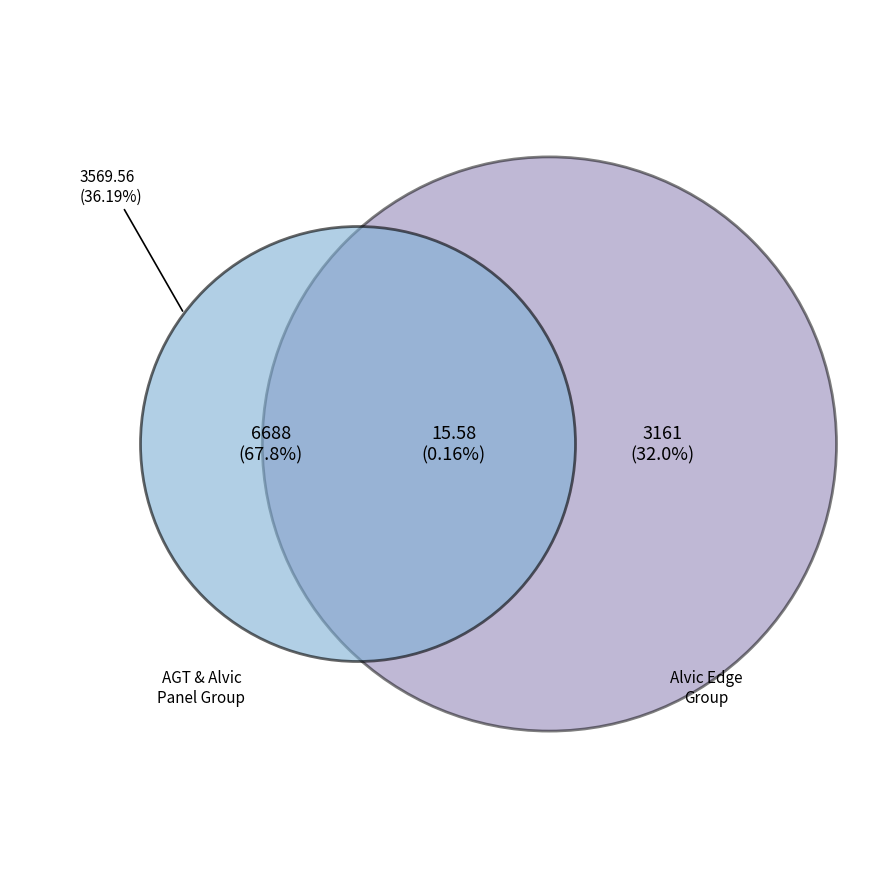

Does The edge of Alvic Oriental (232801839) account for over 50% of the chart?

No